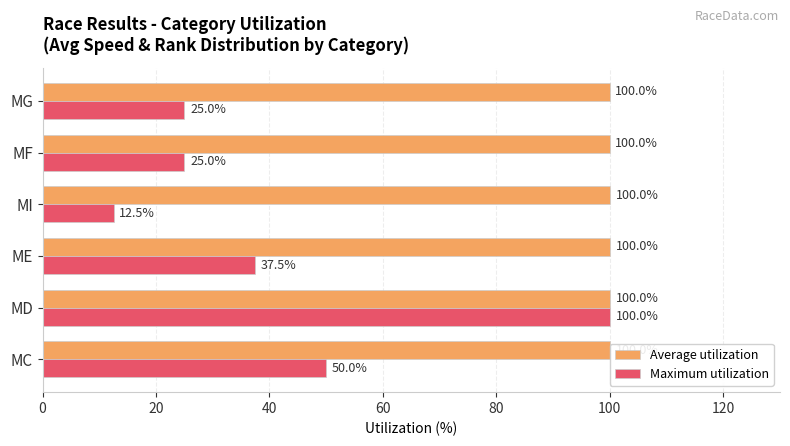

At how many categories does at least one series exceed 83?

6